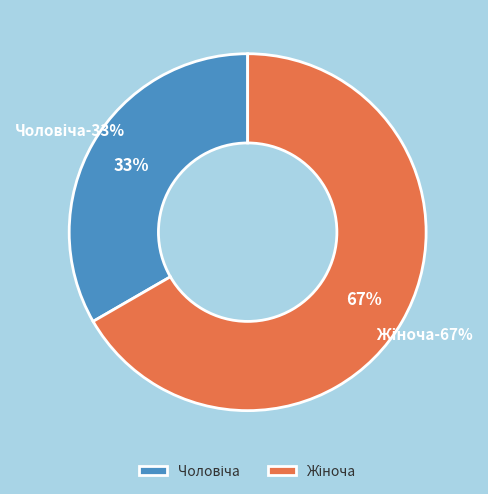

How many slices are in this pie chart?

2